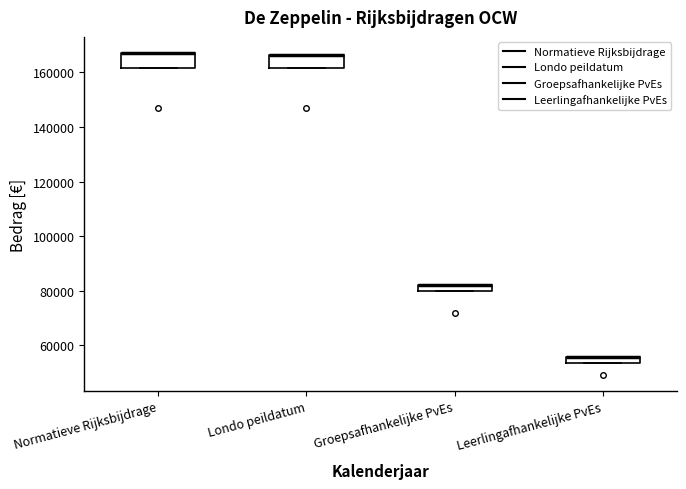

Where is the upper edge of the box for Leerlingafhankelijke PvEs on the y-axis? The values are not printed on the chart, so give them approximately, as read against the axis.

56000